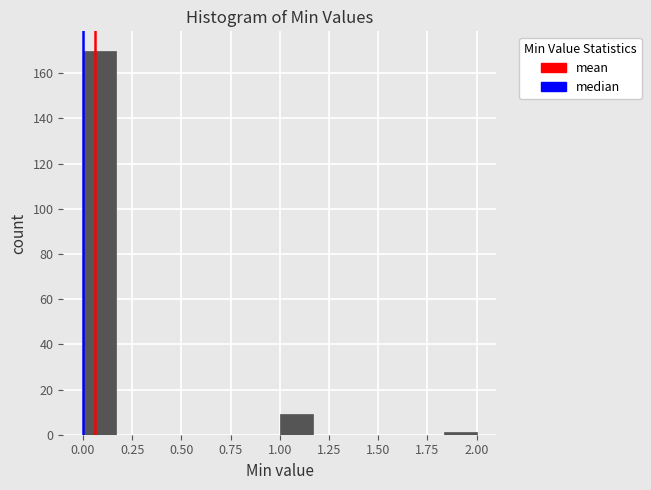

Around what value on the x-axis is the tallest bar? Give the approximate position of its centre, as read against the axis.

0.10